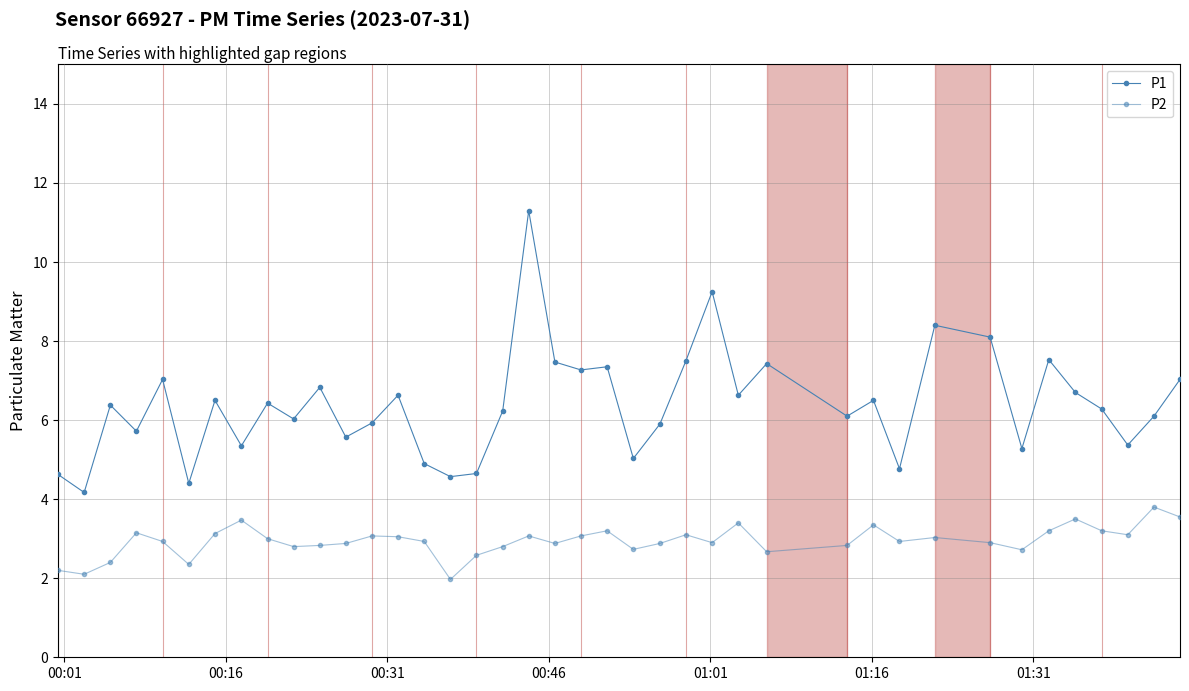

True or false: P1 and P2 cross at least once.

False